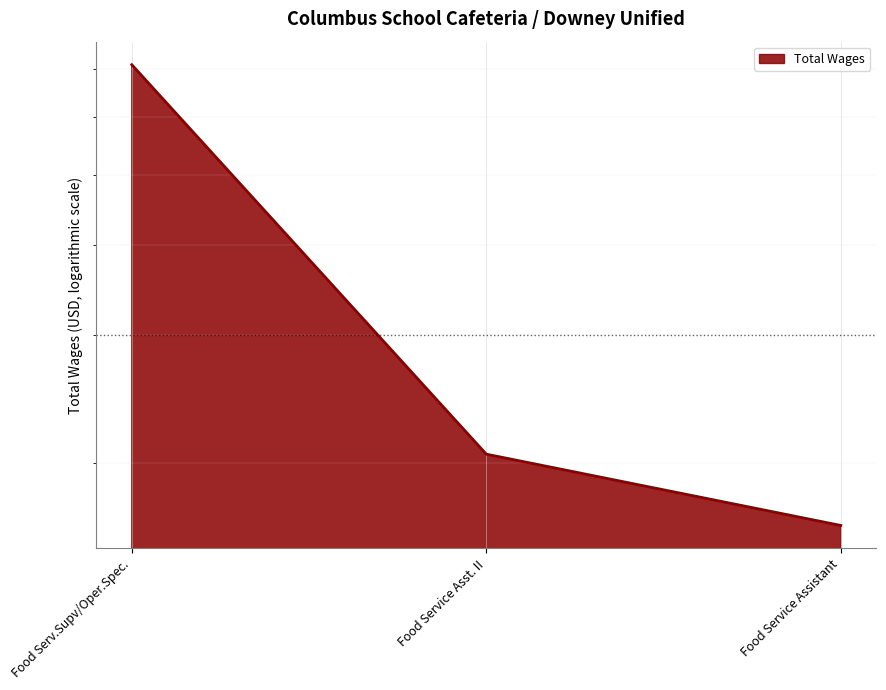

Reading left to right, what are all the values shown in this chart?

70887	20555	16388